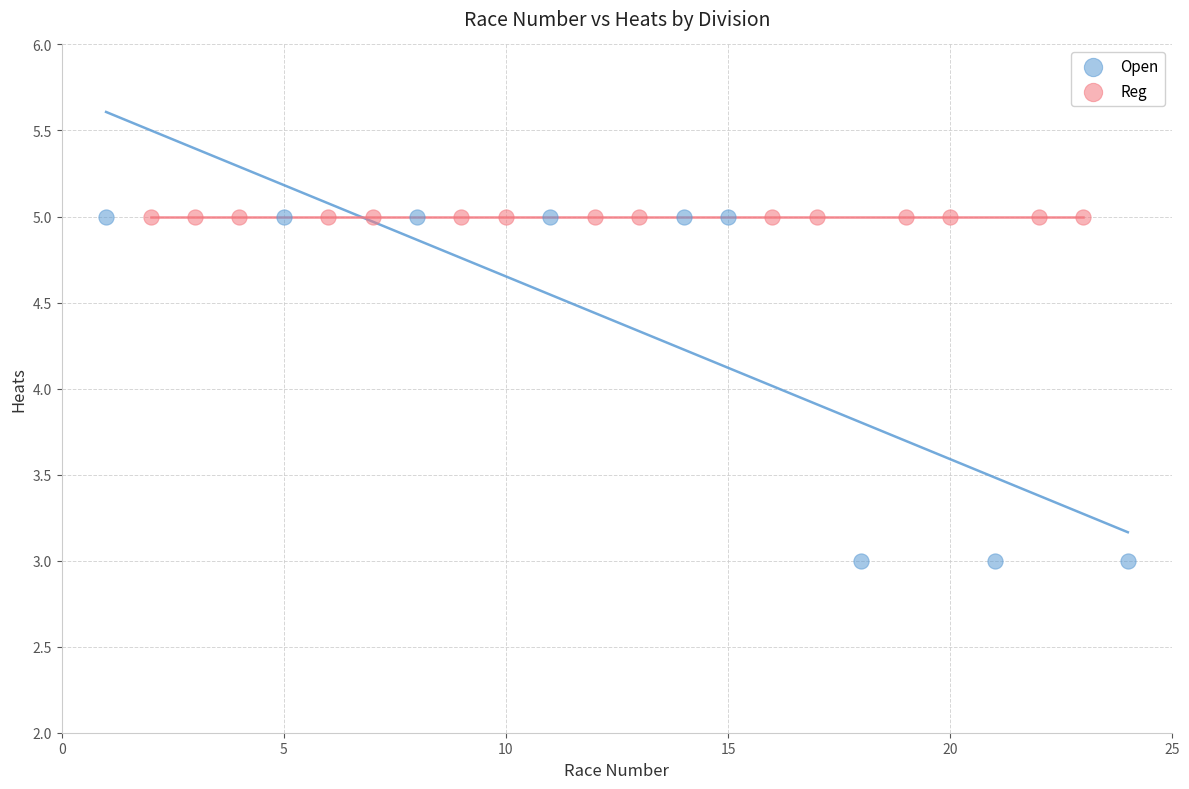

Which series contains the lowest Y value?

Open